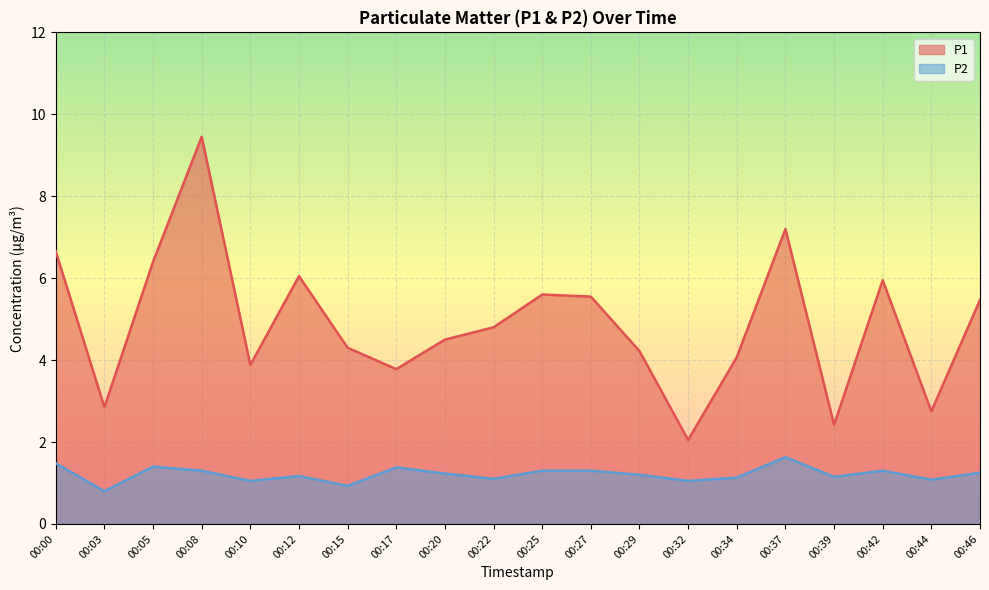

At which category does P2 reach its first local peak?

00:05